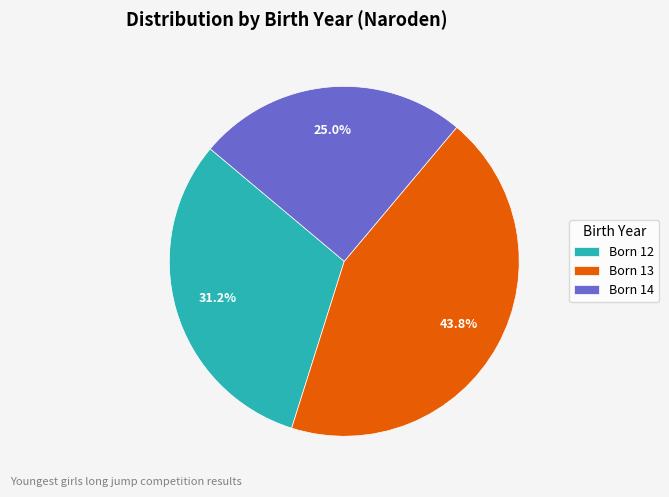

Does any single category account for the majority?

No